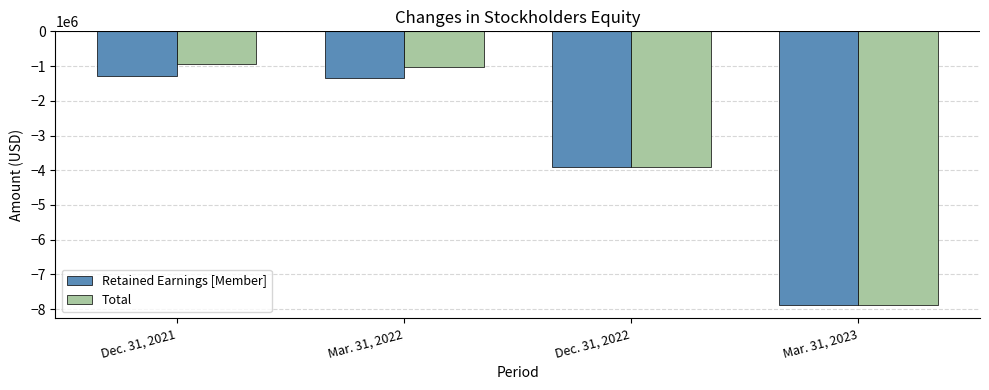

What is the average value of the Retained Earnings [Member] series?

-3602908